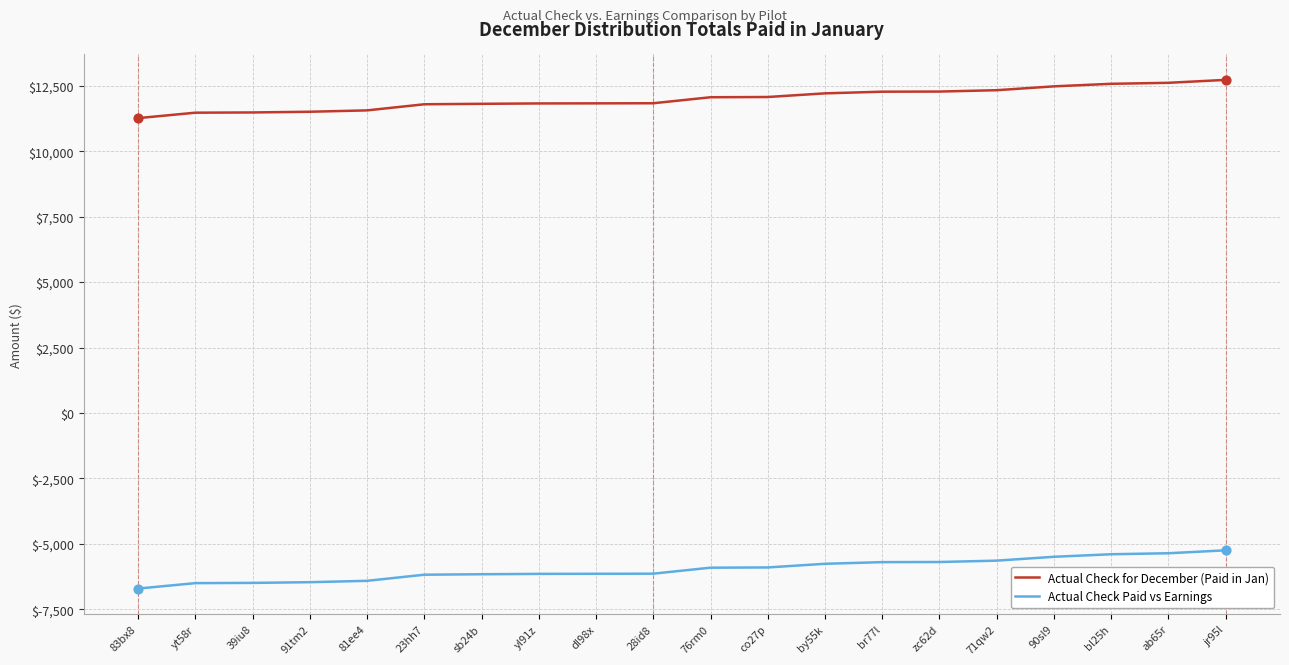

What is the spread (max minus min) of values at 23hh7?

17966.3